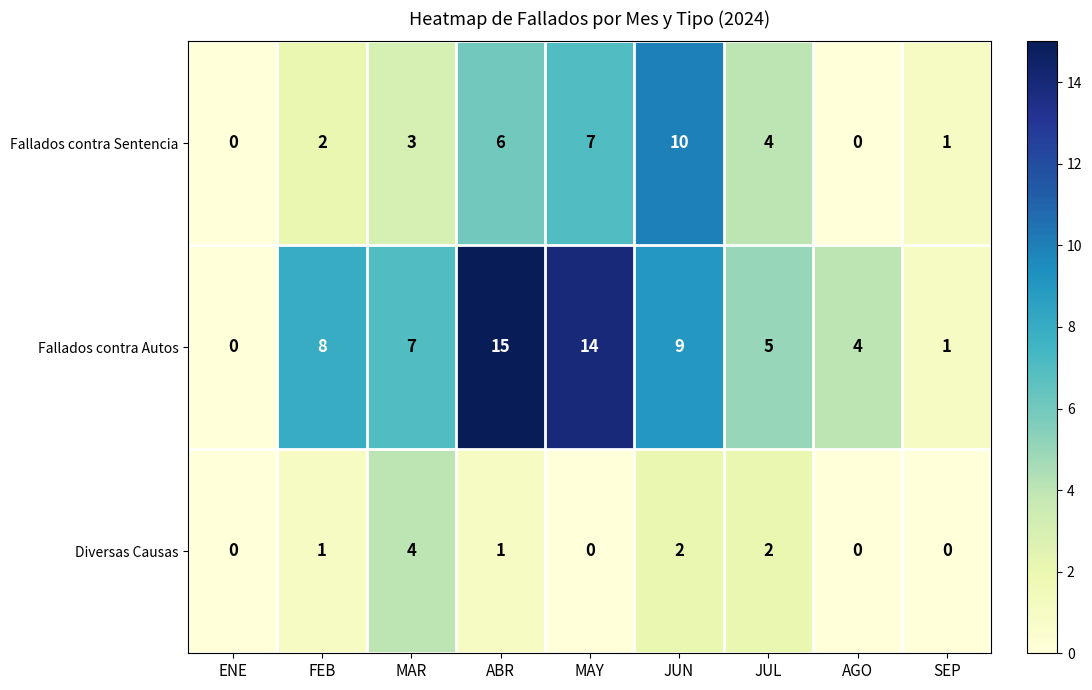

Rank the series by their maximum value, from lowest to highest.

Diversas Causas, Fallados contra Sentencia, Fallados contra Autos